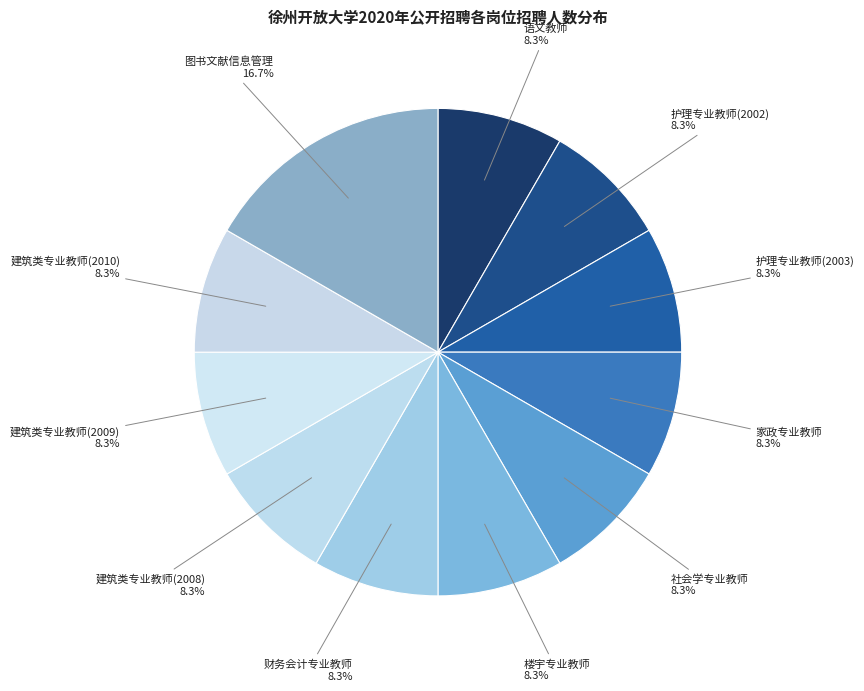

Which slice is the largest?

图书文献信息管理